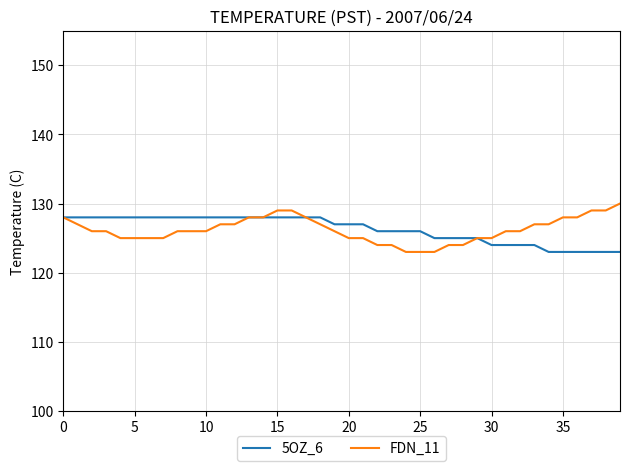

What is the maximum value shown in the chart?

130